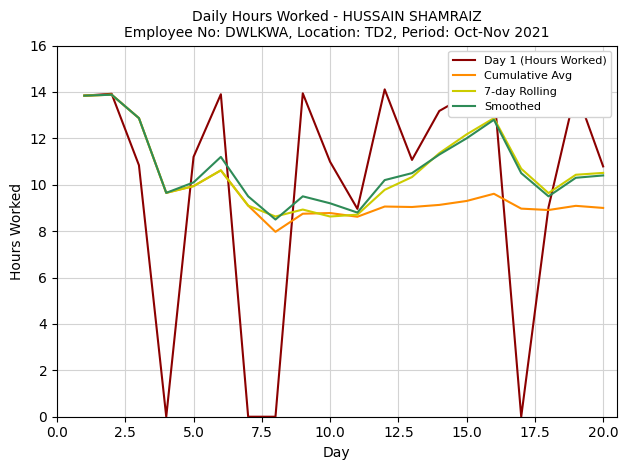

Which series has the largest range (max minus min)?

Day 1 (Hours Worked)